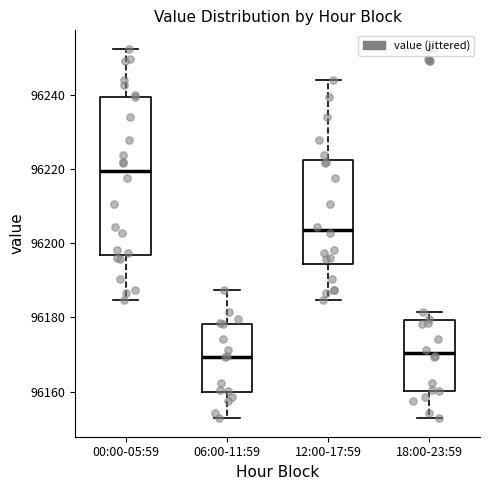

Reading left to right, transcribe this box plot: for each box, give where its median line is, the range the box spans, and where its two whiskers end, as read against the y-axis. The values are not printed on the chart, so give them approximately, as read against the axis.

00:00-05:59: median 96220, box 96196 to 96240, whiskers 96184 to 96252
06:00-11:59: median 96170, box 96160 to 96178, whiskers 96152 to 96188
12:00-17:59: median 96204, box 96194 to 96222, whiskers 96184 to 96244
18:00-23:59: median 96170, box 96160 to 96180, whiskers 96152 to 96182